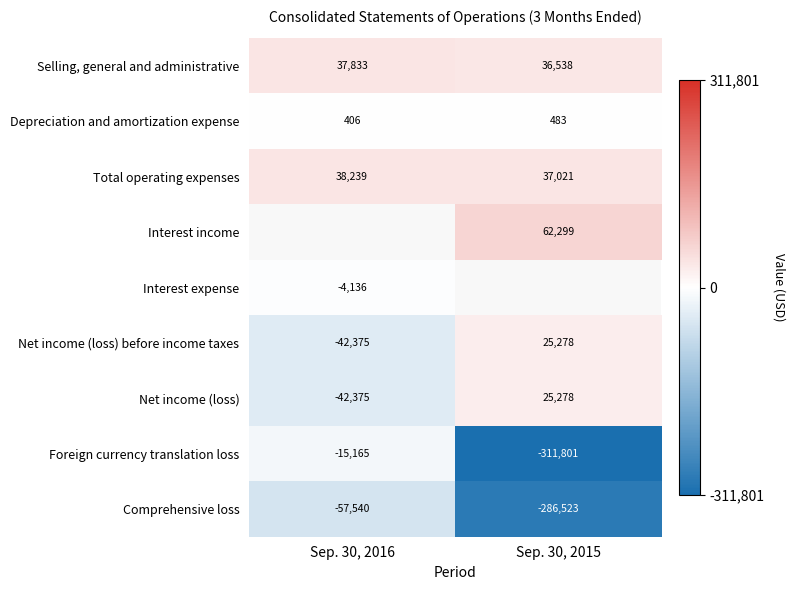

What is the difference between the highest and lowest values at Sep. 30, 2015?

374100.0